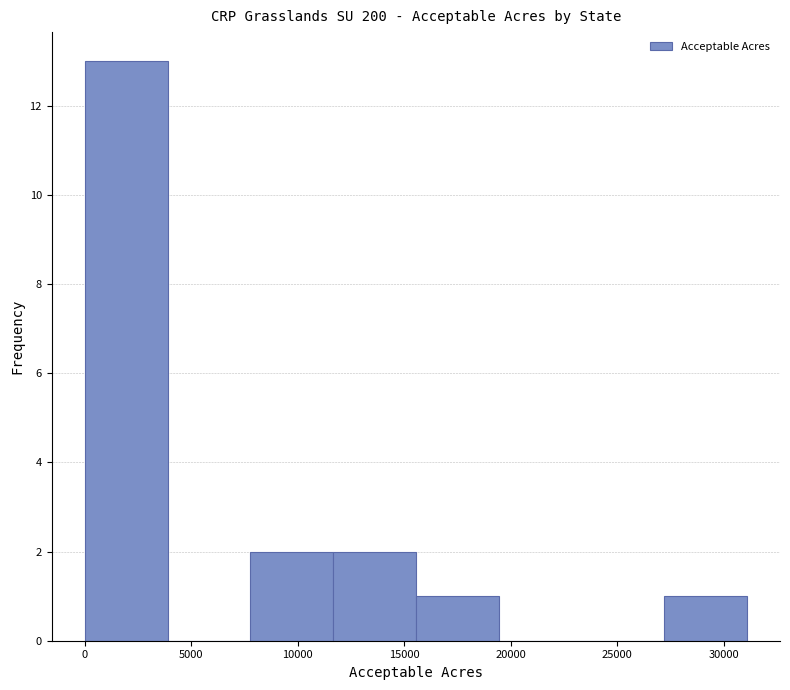

How tall is the bar that spans 27000 to 31000 on the x-axis? Neither the bar edges nor the heights are printed on the chart, so give them approximately, as read against the axes.

1